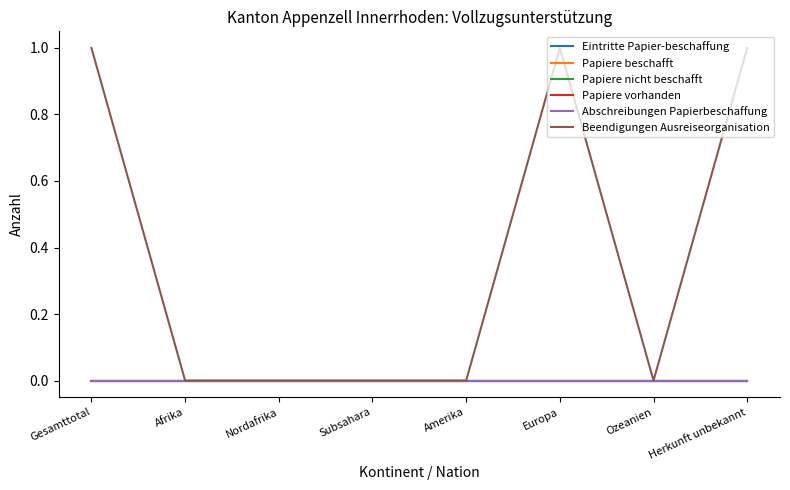

True or false: Papiere nicht beschafft and Eintritte Papier-beschaffung intersect in this chart.

False